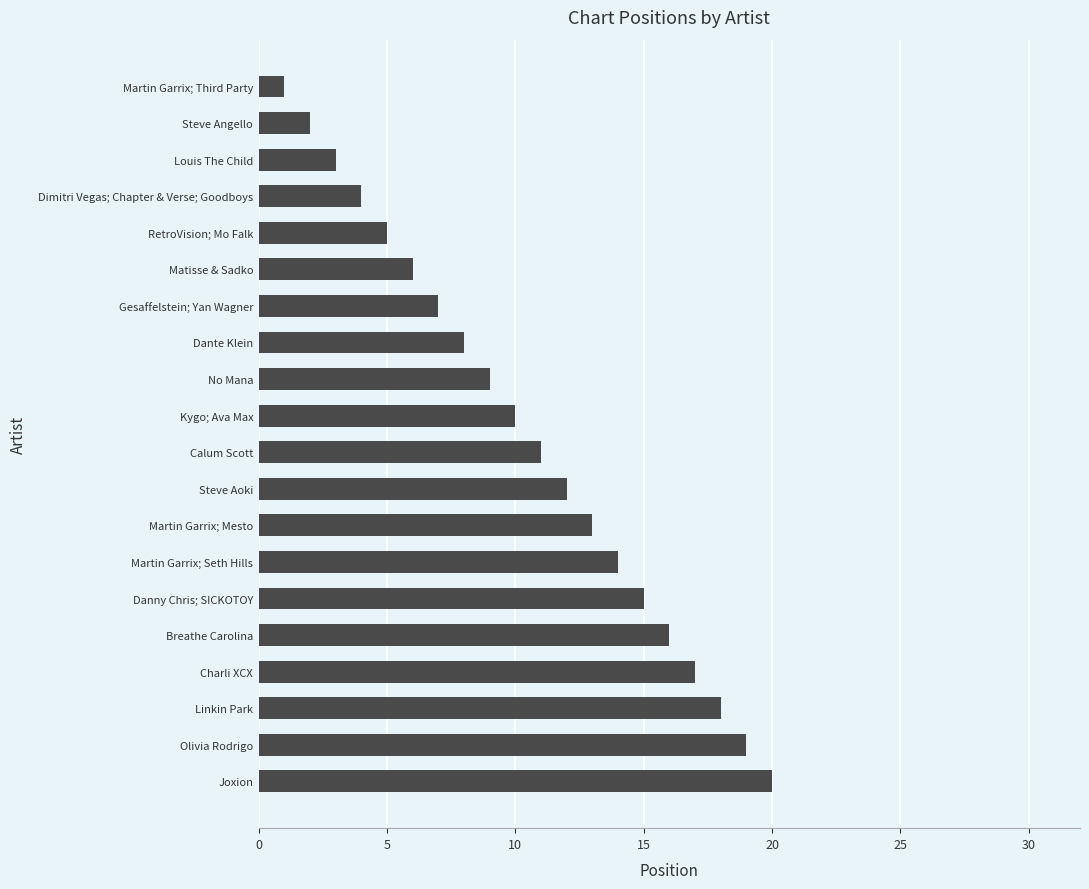

Which has a higher value, Martin Garrix; Mesto or Dante Klein?

Martin Garrix; Mesto